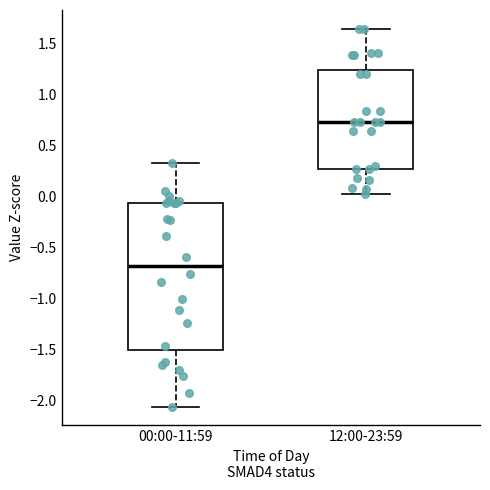

Which box has the highest median line?

12:00-23:59